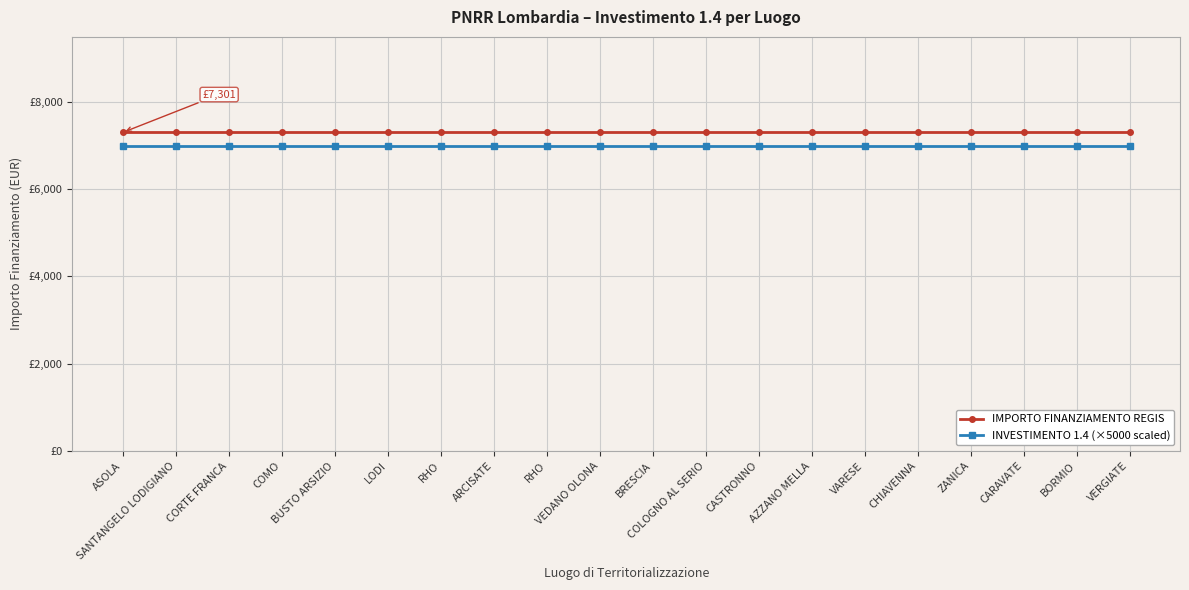

Is it true that INVESTIMENTO 1.4 (×5000 scaled) equals 7000 at ARCISATE?

True